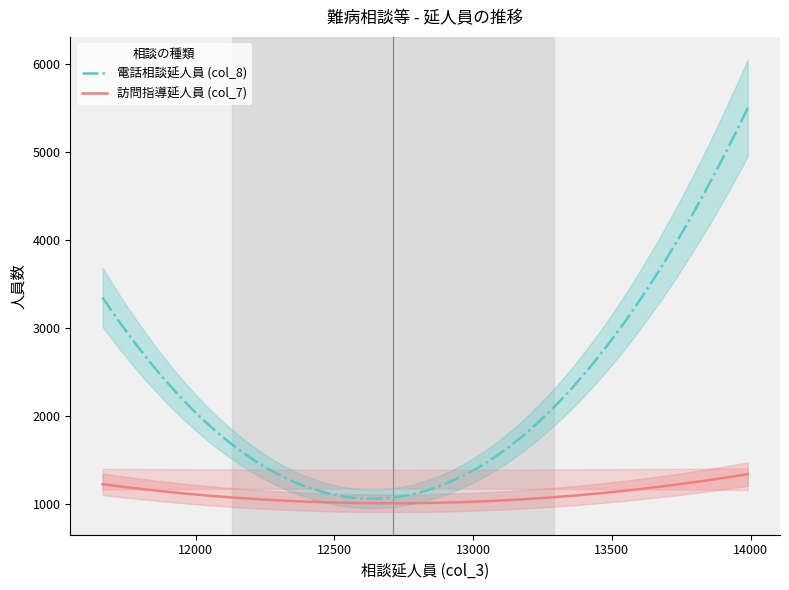

What is the maximum value for 電話相談延人員 (col_8)?

5503.0